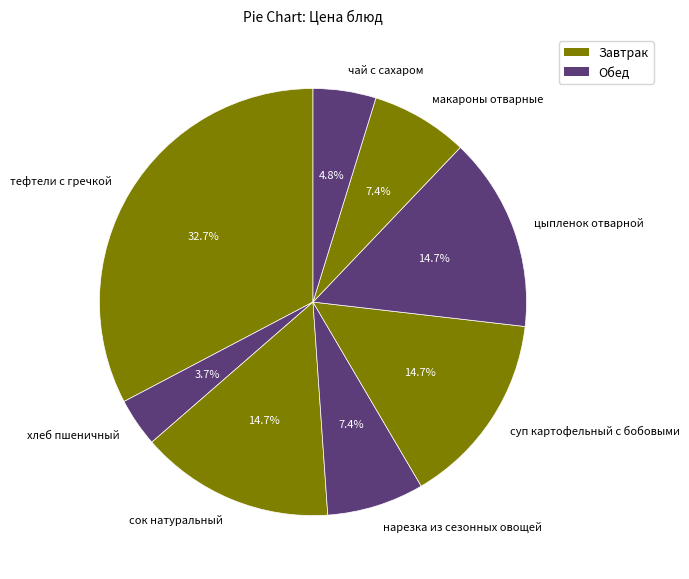

Does тефтели с гречкой account for over 50% of the chart?

No